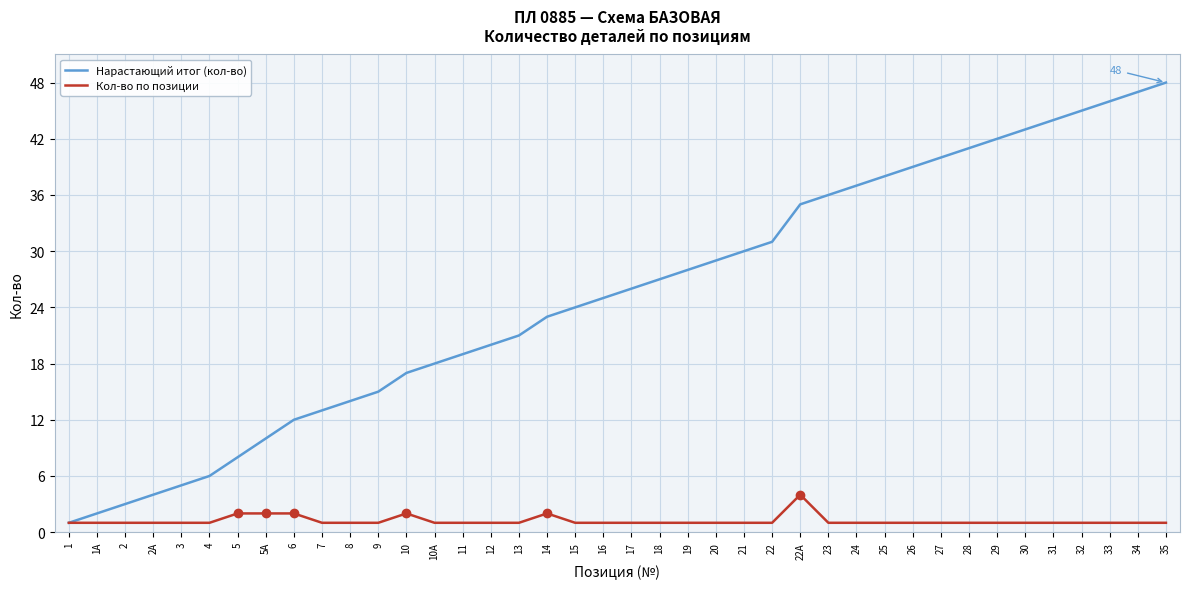

What is the total value across all series at 22А?

39